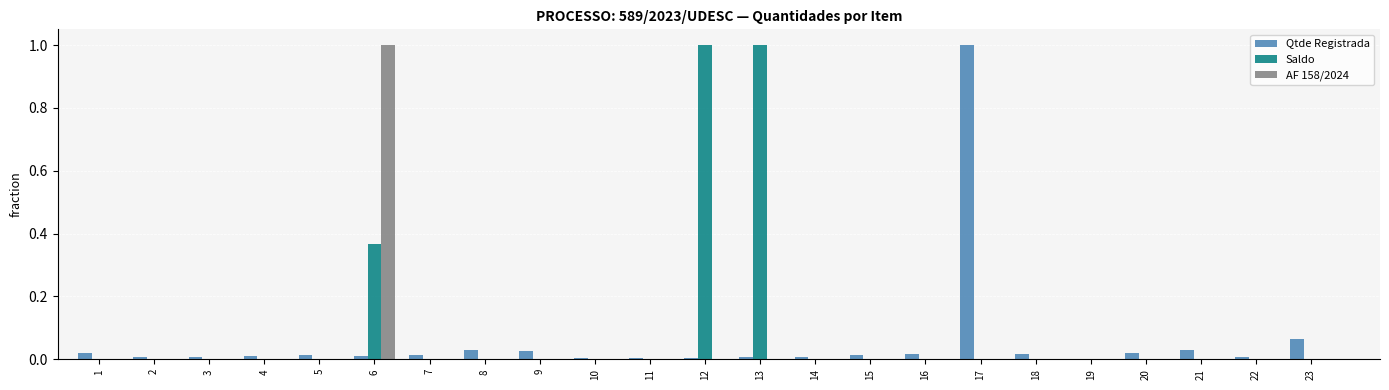

At which category is the sum across all series the highest?

6